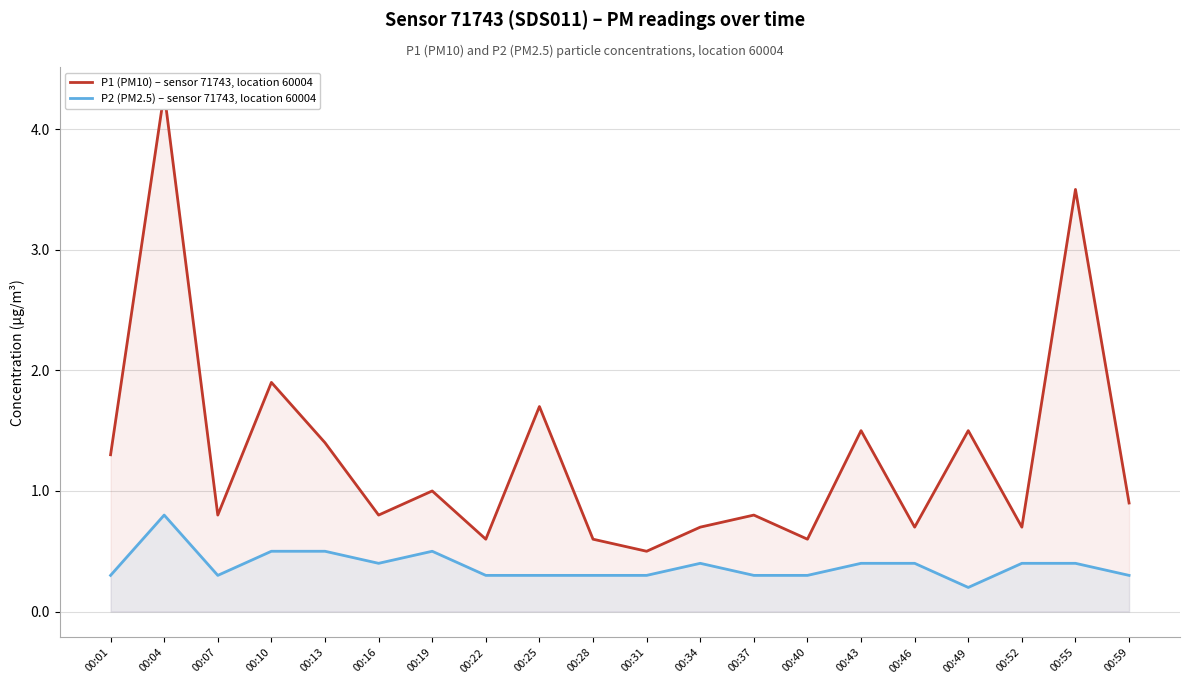

True or false: P1 (PM10) – sensor 71743, location 60004 and P2 (PM2.5) – sensor 71743, location 60004 cross at least once.

False